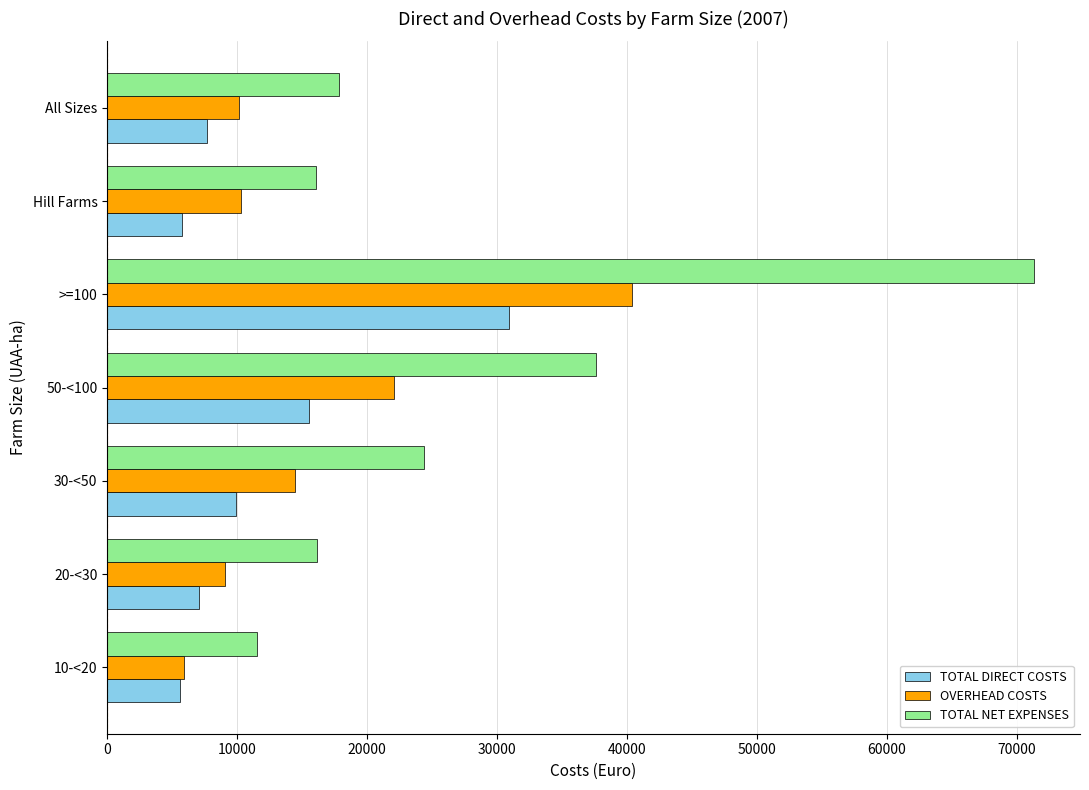

The value of OVERHEAD COSTS at 50-<100 is 35971. True or false?

False